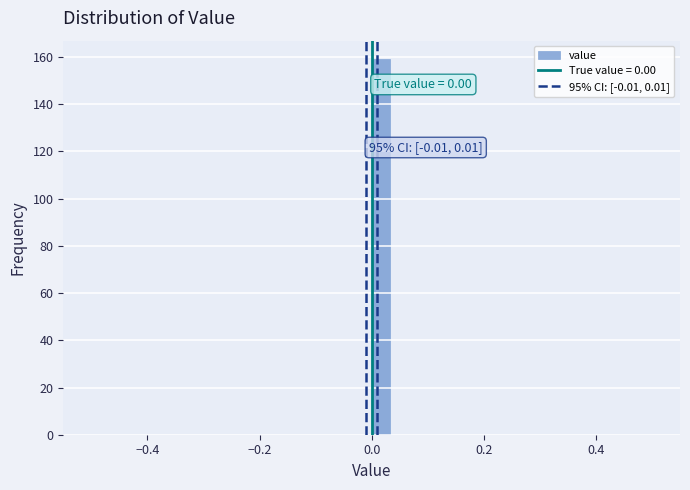

Around what value on the x-axis is the tallest bar? Give the approximate position of its centre, as read against the axis.

0.02